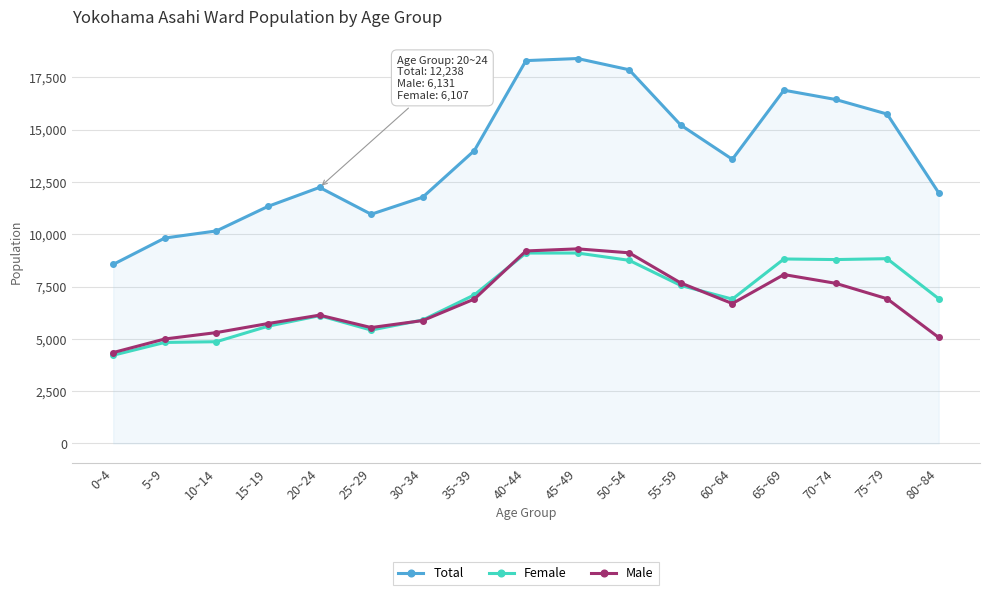

True or false: Female and Male cross at least once.

True